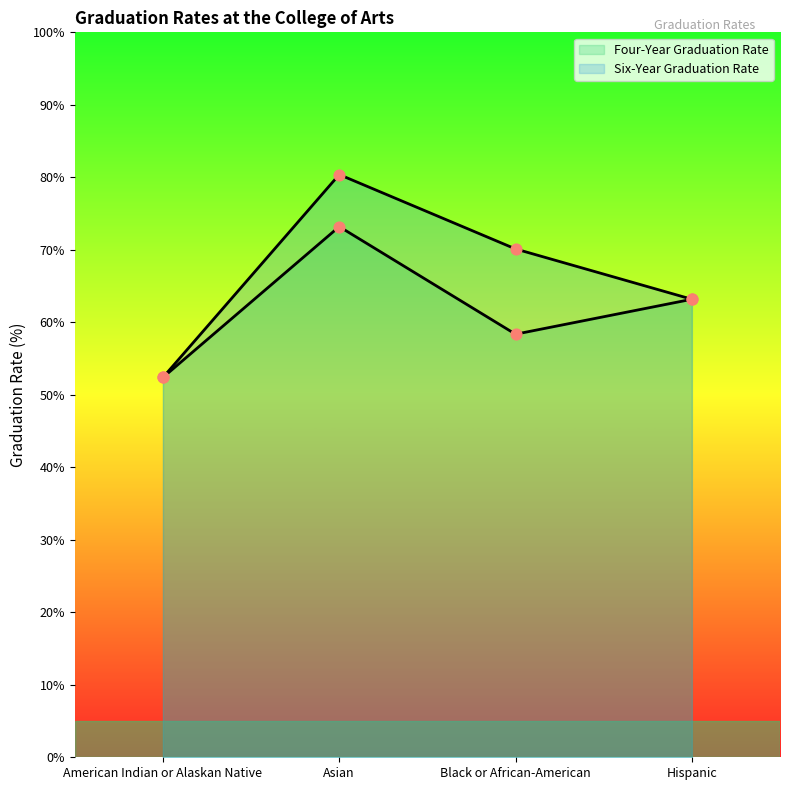

Which series contains the highest Y value?

Six-Year Graduation Rate